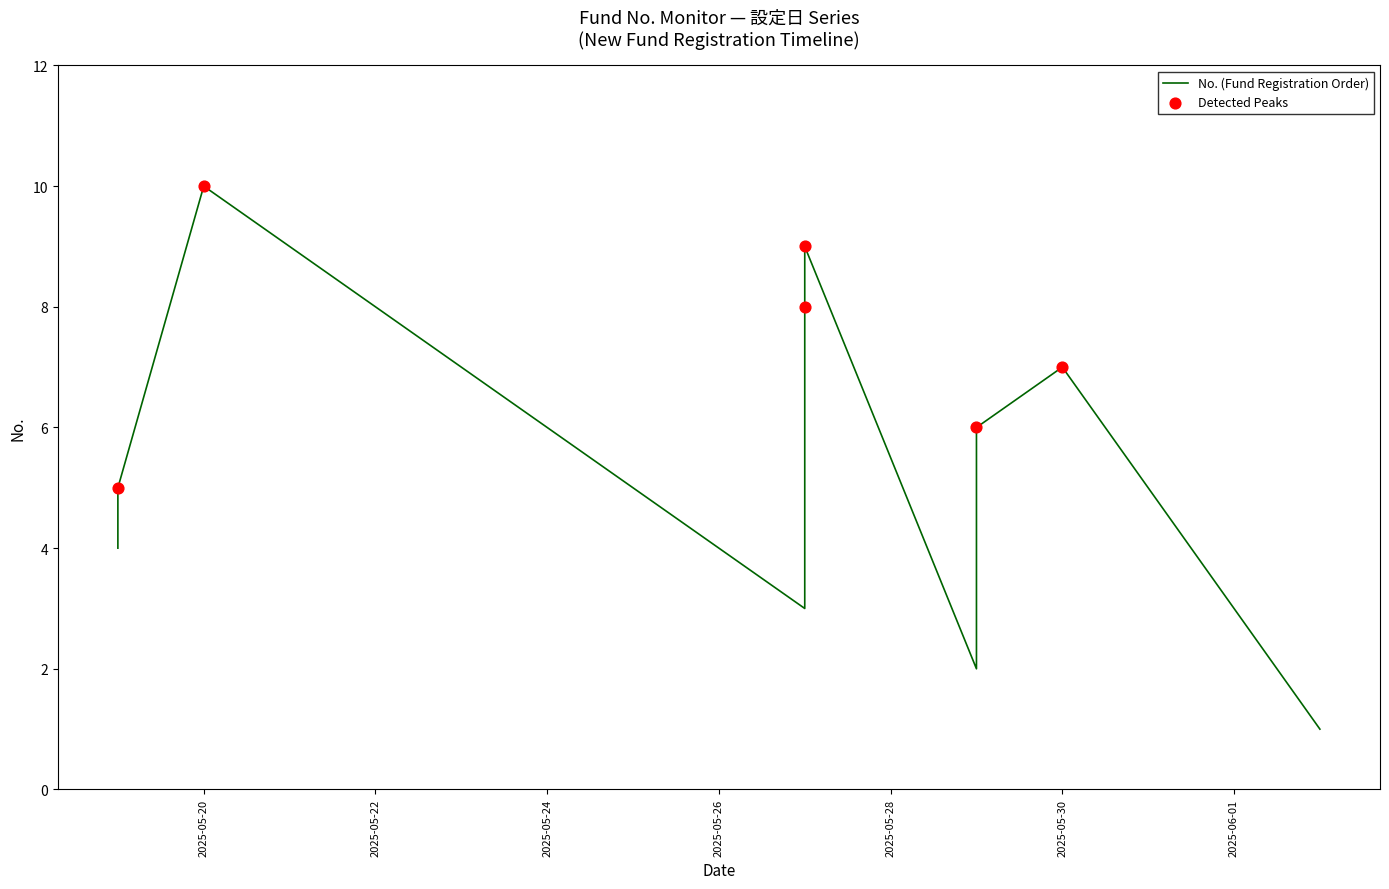

Approximately how many times larger is the value at 2025-05-20 compared to 2025-05-19?

2.5